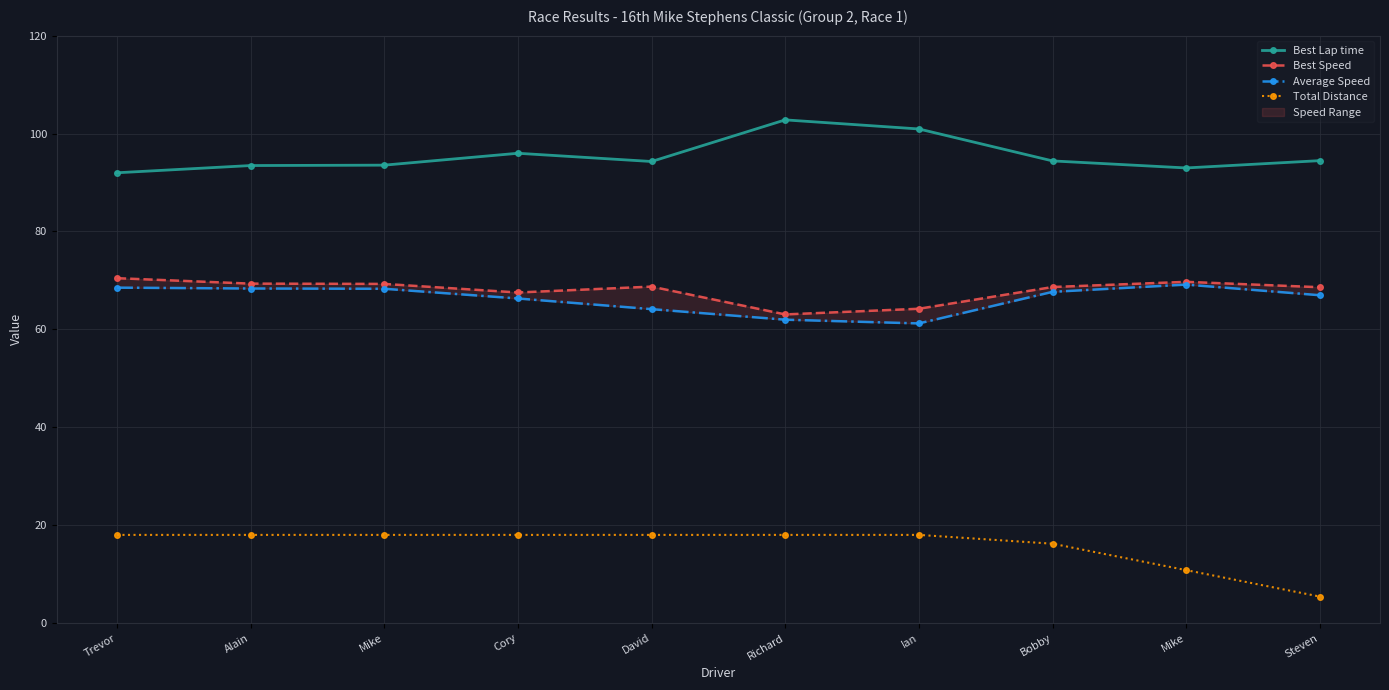

What value does the Best Lap time series have at Richard?

102.8